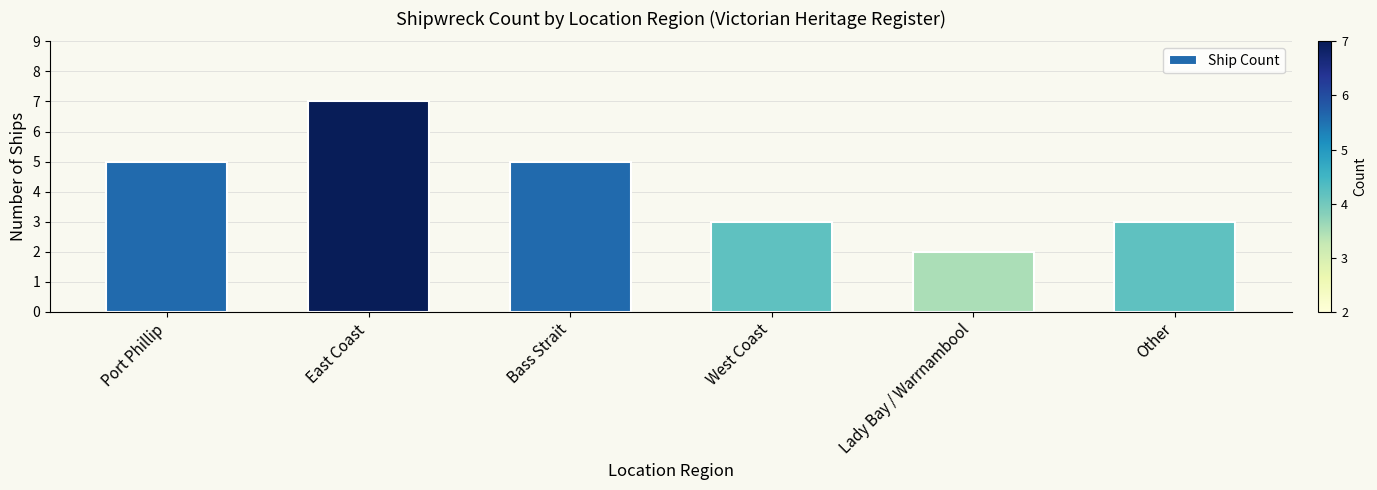

Reading right to left, what are all the values shown in this chart?

Other=3	Lady Bay / Warrnambool=2	West Coast=3	Bass Strait=5	East Coast=7	Port Phillip=5